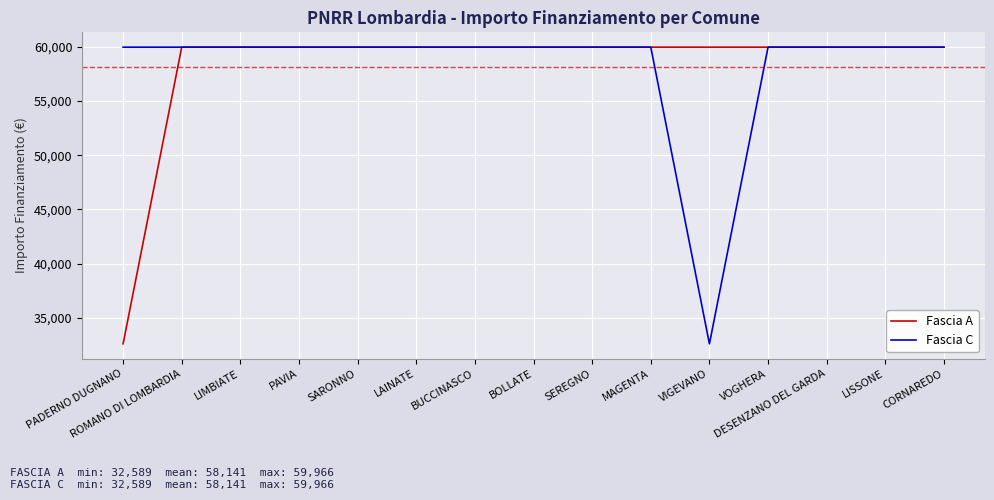

The Fascia C series shows 107391 at CORNAREDO. True or false?

False